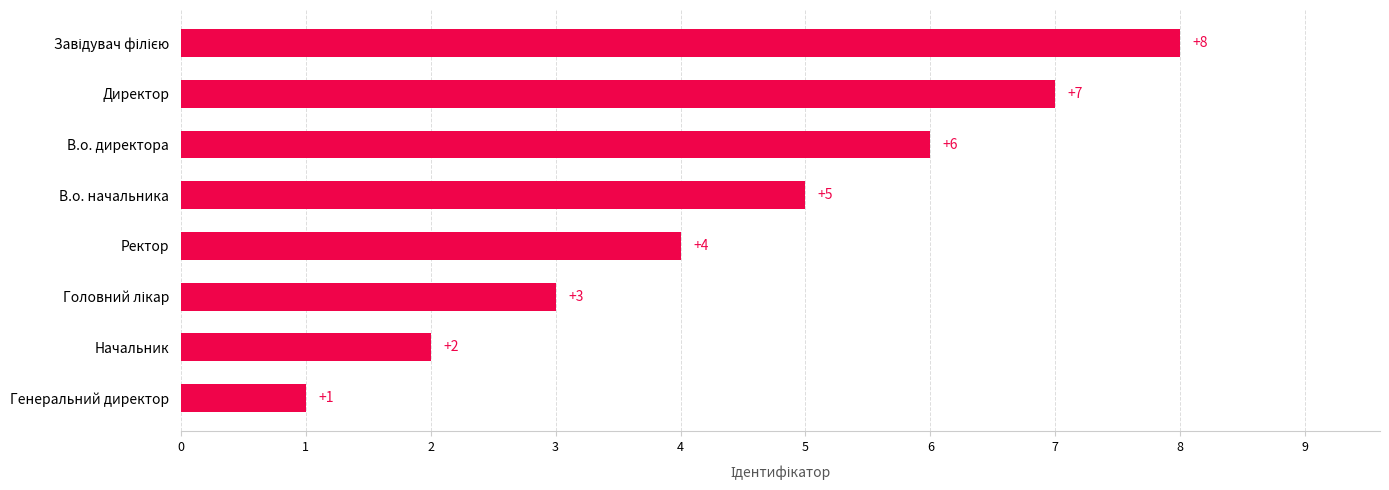

At which label is the value closest to 4?

Ректор